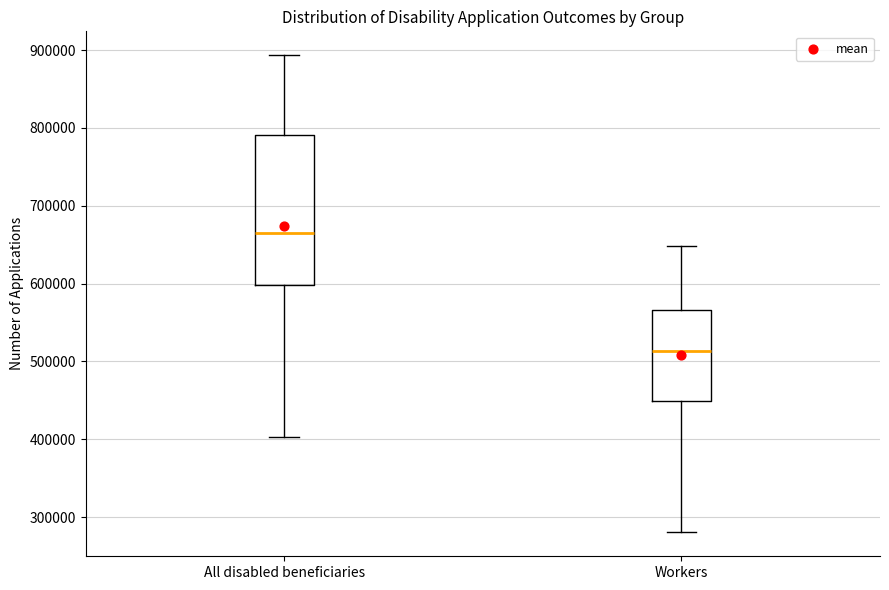

Which box is the tallest, from its lower edge to its upper edge?

All disabled beneficiaries